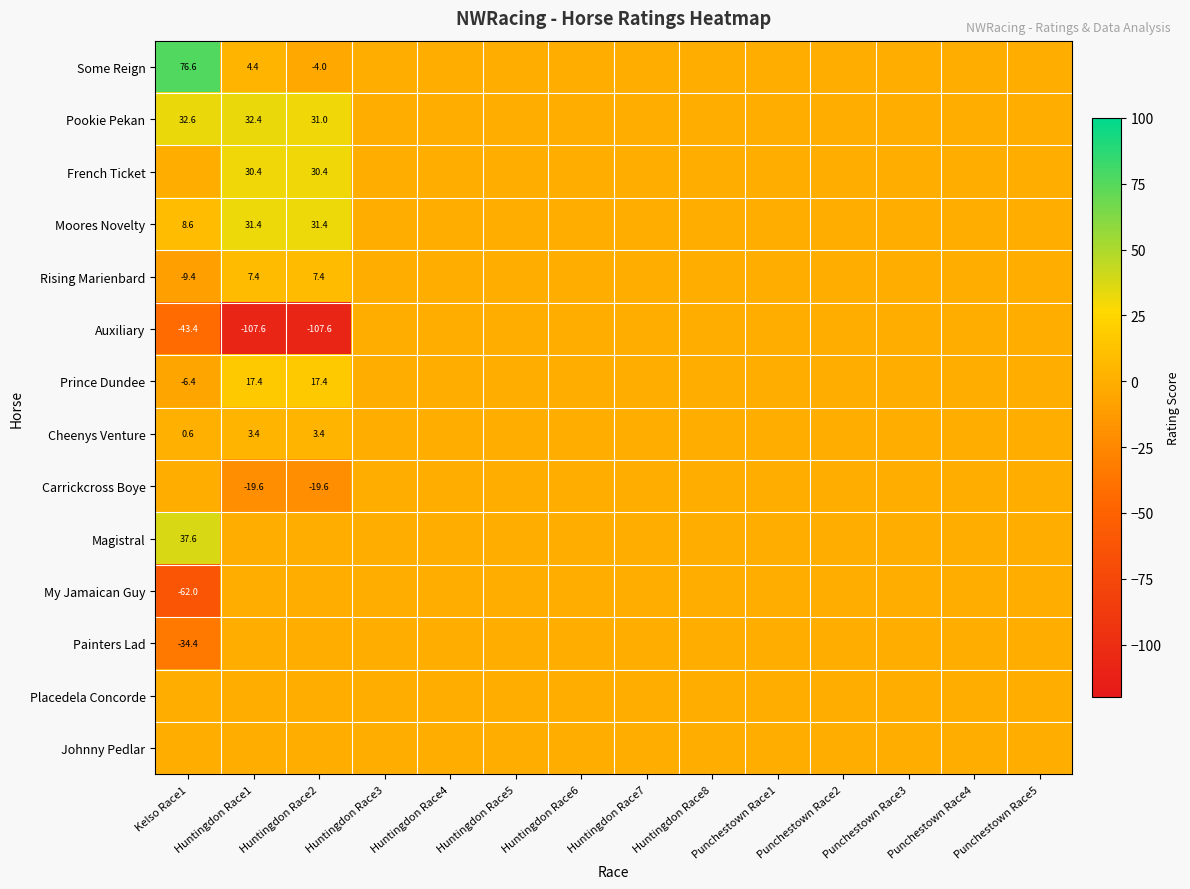

Which category has the highest value across all series?

Kelso Race1